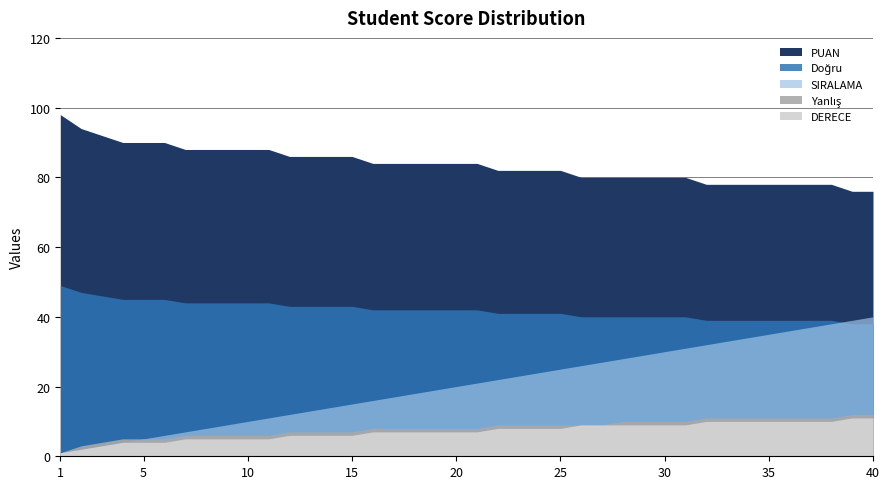

What is the value of the PUAN point at the 10th from the left?

88